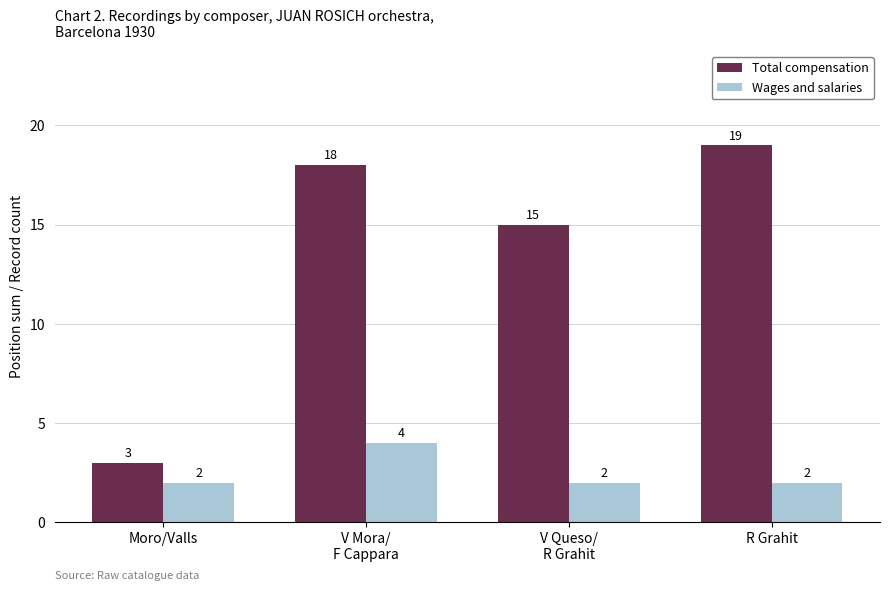

What is the minimum value for Total compensation?

3